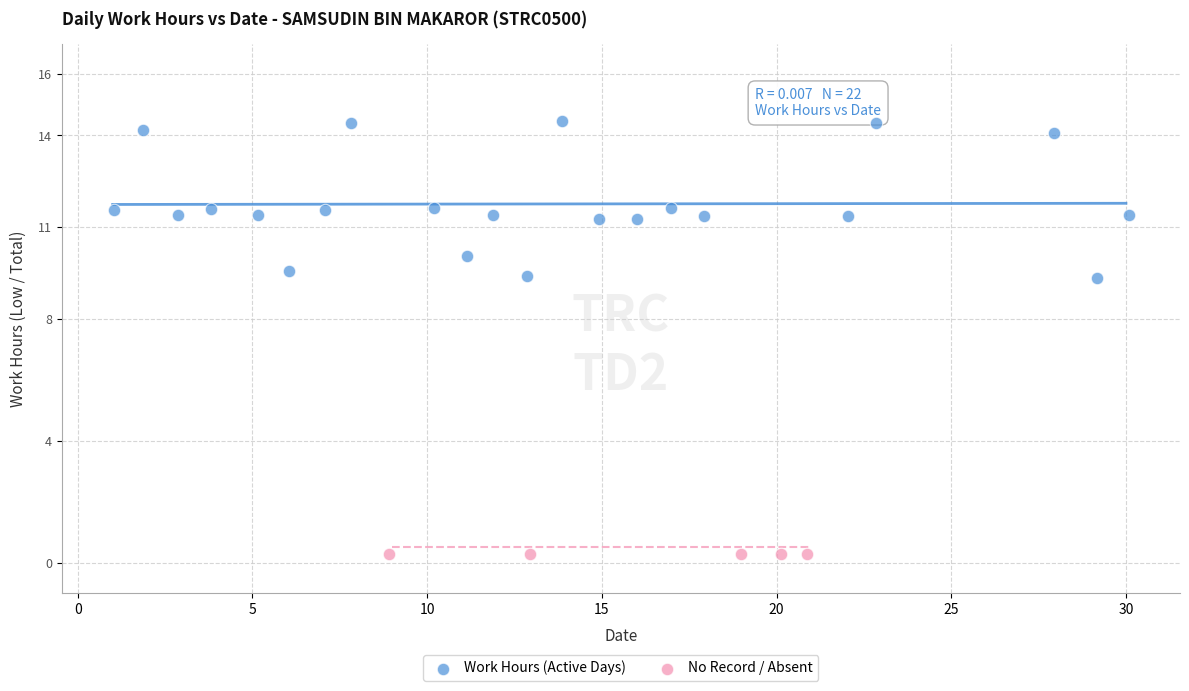

Which series contains the lowest Y value?

No Record / Absent